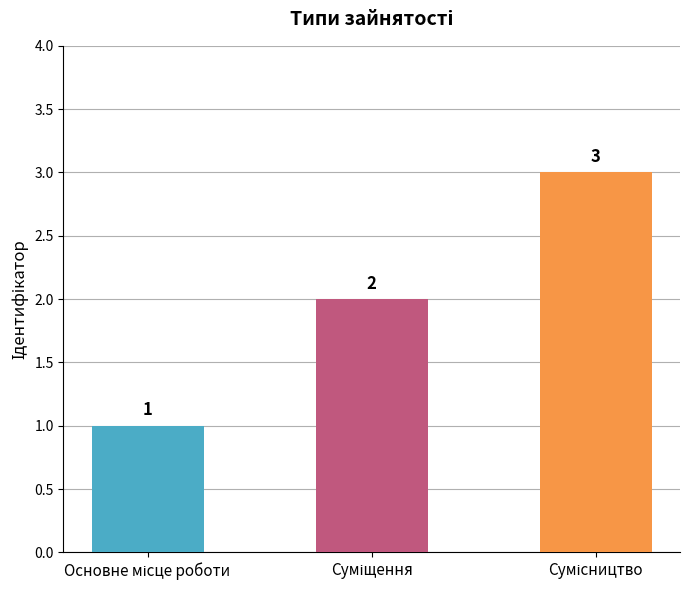

What is the value of the 2nd bar from the left?

2